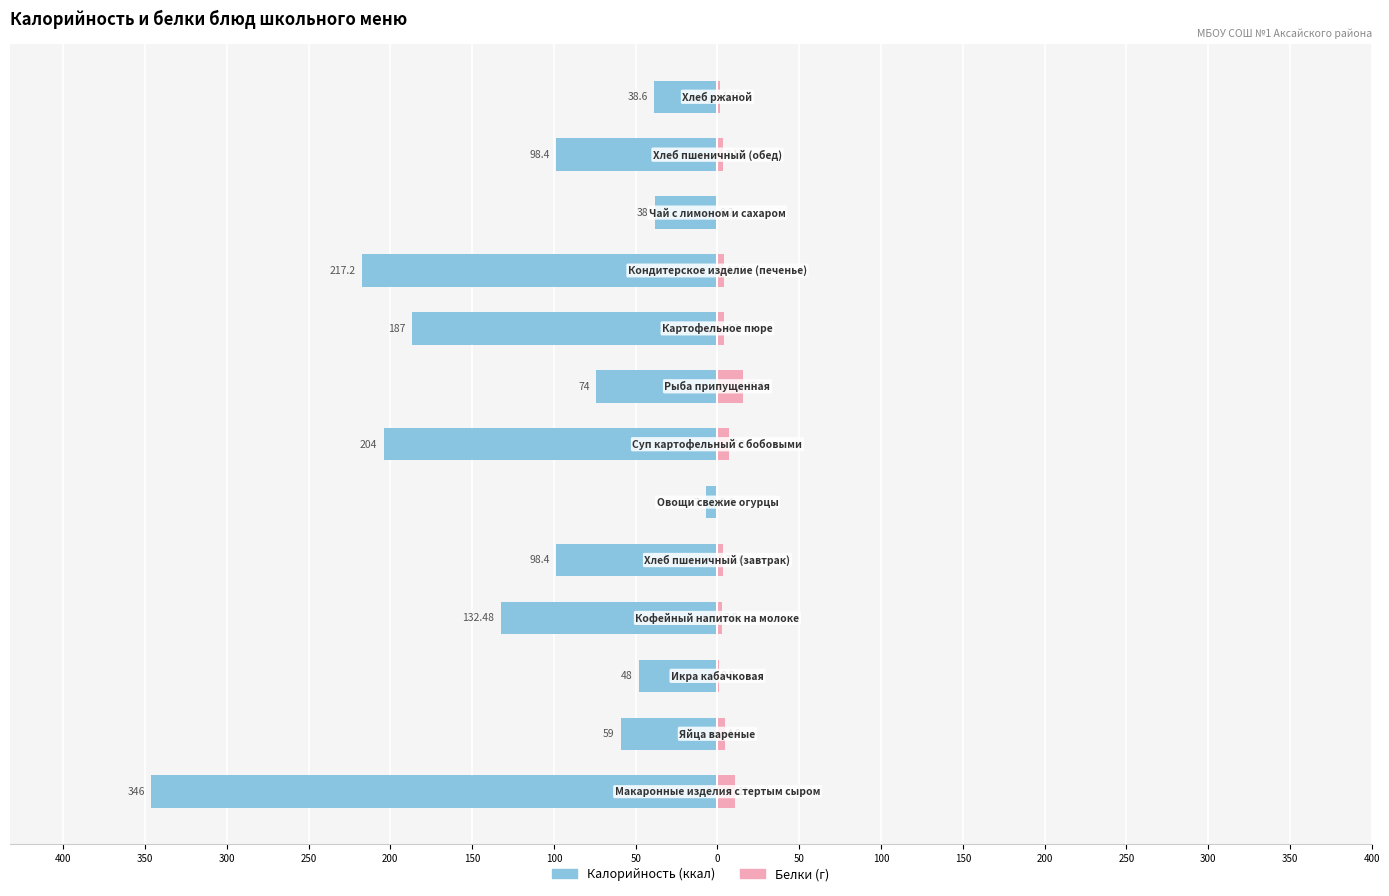

At 200, list the series in order from smallest to largest.

Калорийность, Белки